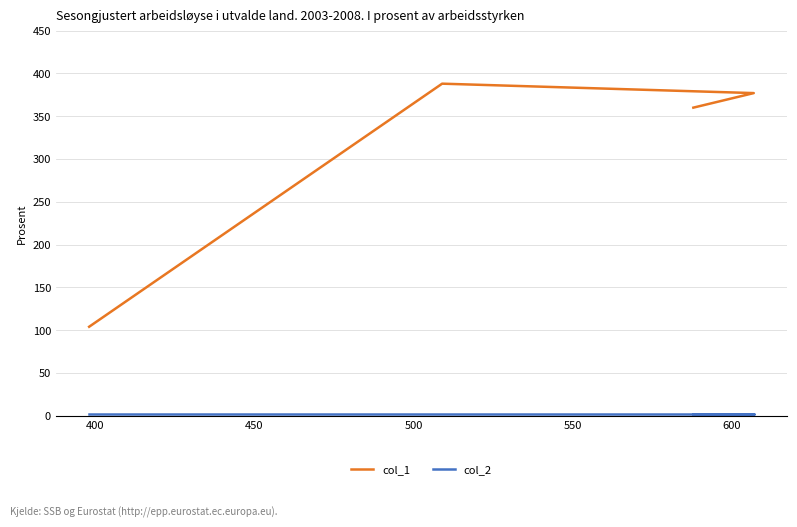

Does the chart have visible grid lines?

Yes